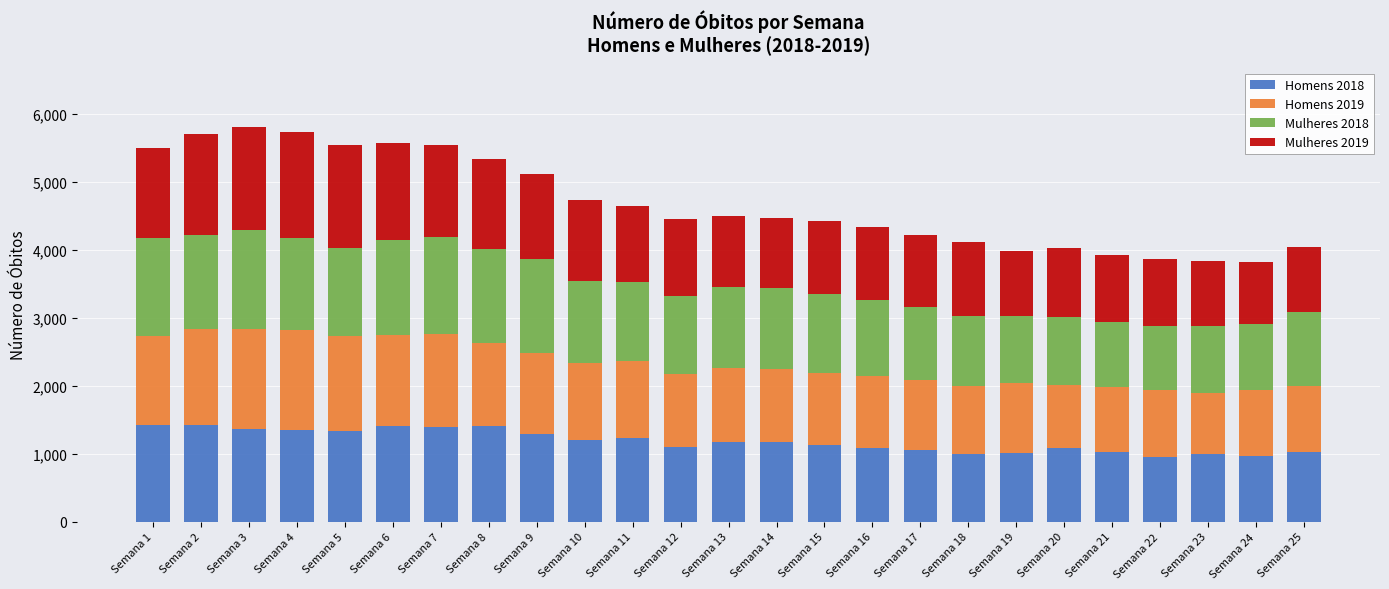

What are all the series names shown in the legend?

Homens 2018, Homens 2019, Mulheres 2018, Mulheres 2019